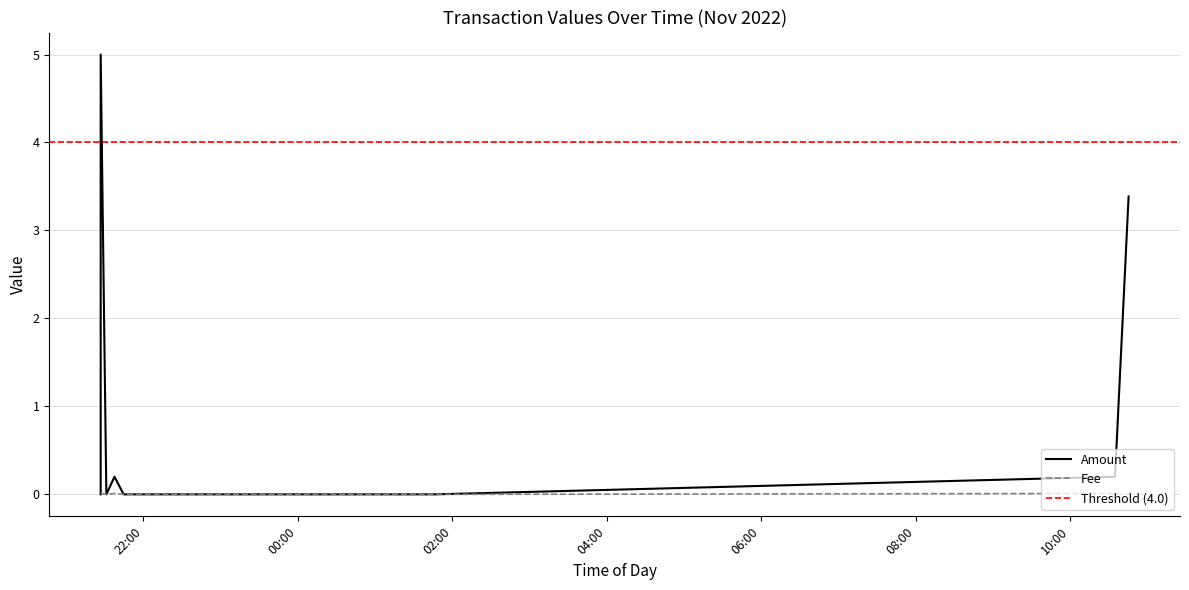

The value of Fee at 2022-11-02 23:02:36 is 0.0. True or false?

True